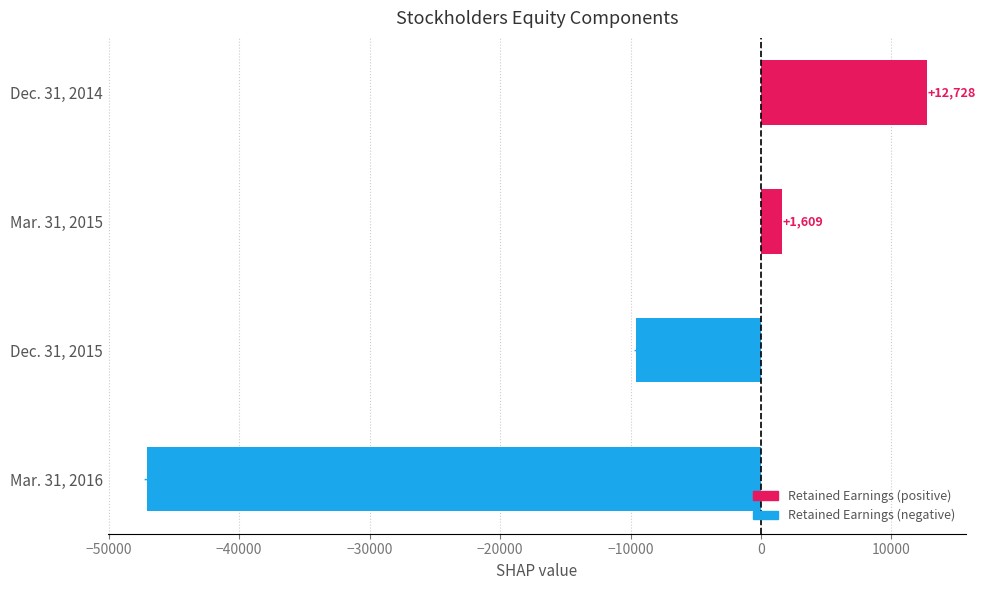

Are the bars horizontal?

Yes